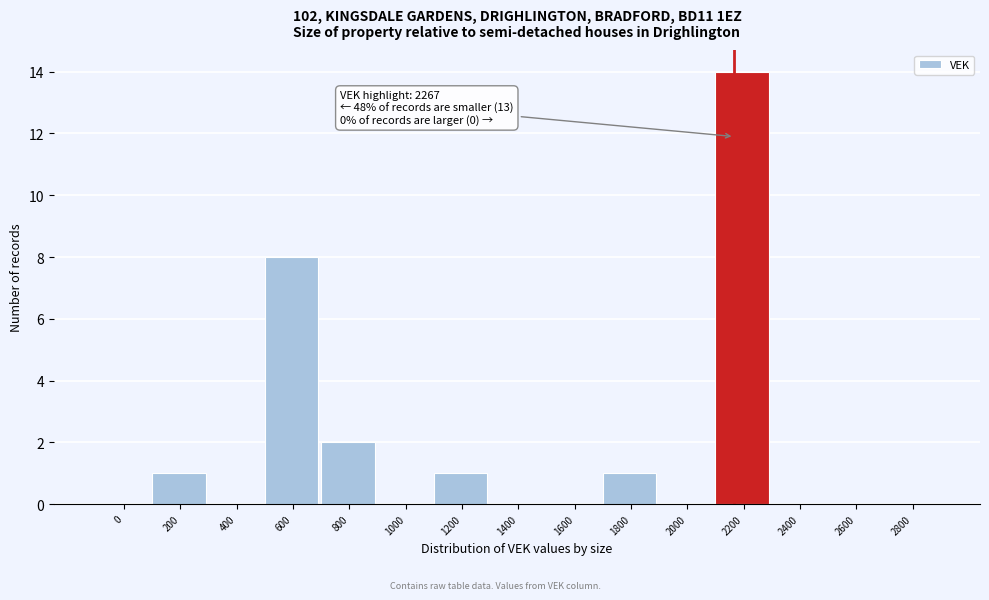

Reading left to right, transcribe all the data shown in this chart.

0=0	200=1	400=0	600=8	800=2	1000=0	1200=1	1400=0	1600=0	1800=1	2000=0	2200=14	2400=0	2600=0	2800=0